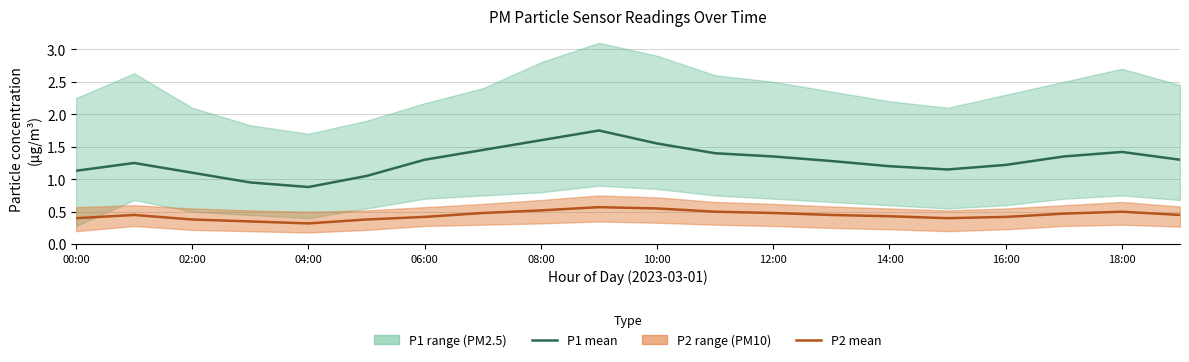

What is the average value of the P2 mean series?

0.4